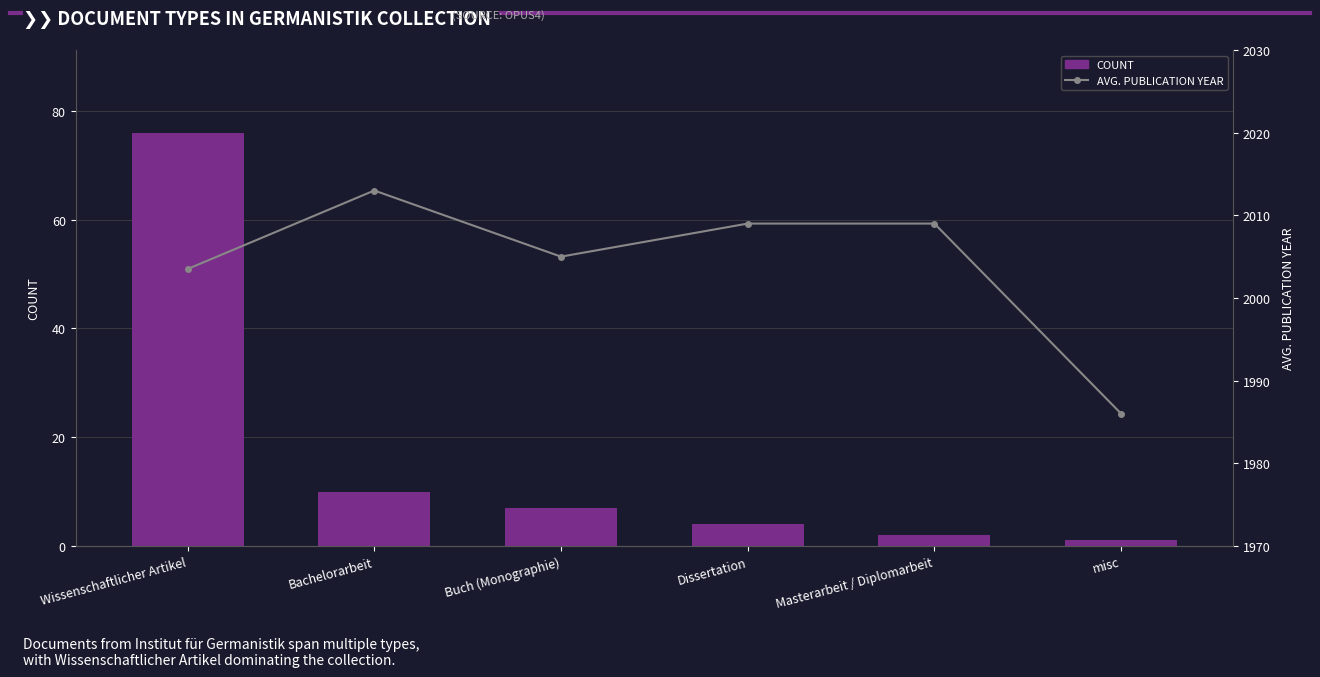

Where is AVG. PUBLICATION YEAR nearest to the value 1999?

Wissenschaftlicher Artikel